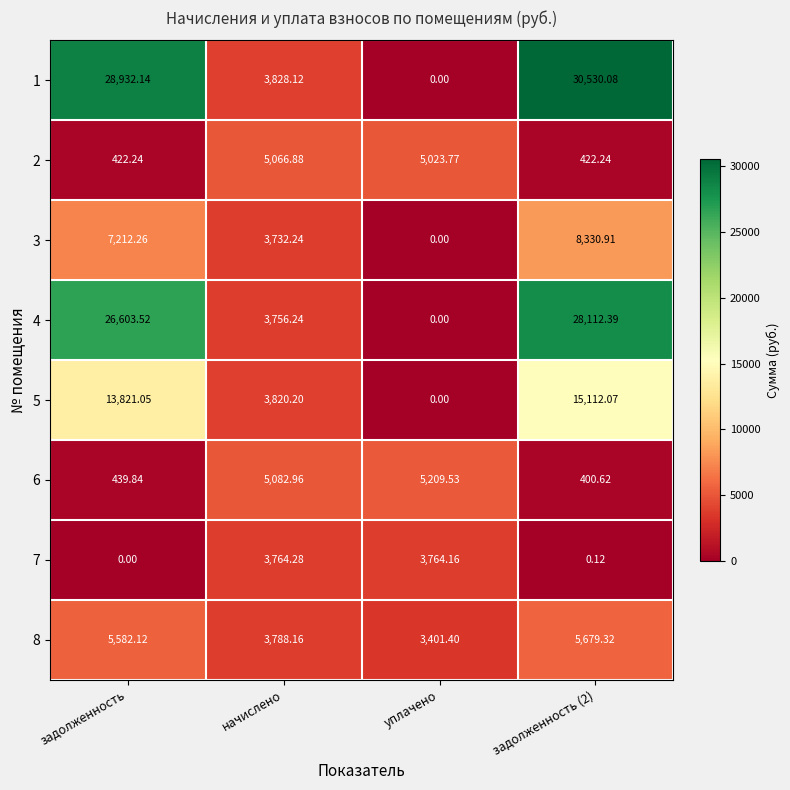

Is the value of 4 at задолженность greater than the value of 8 at уплачено?

Yes